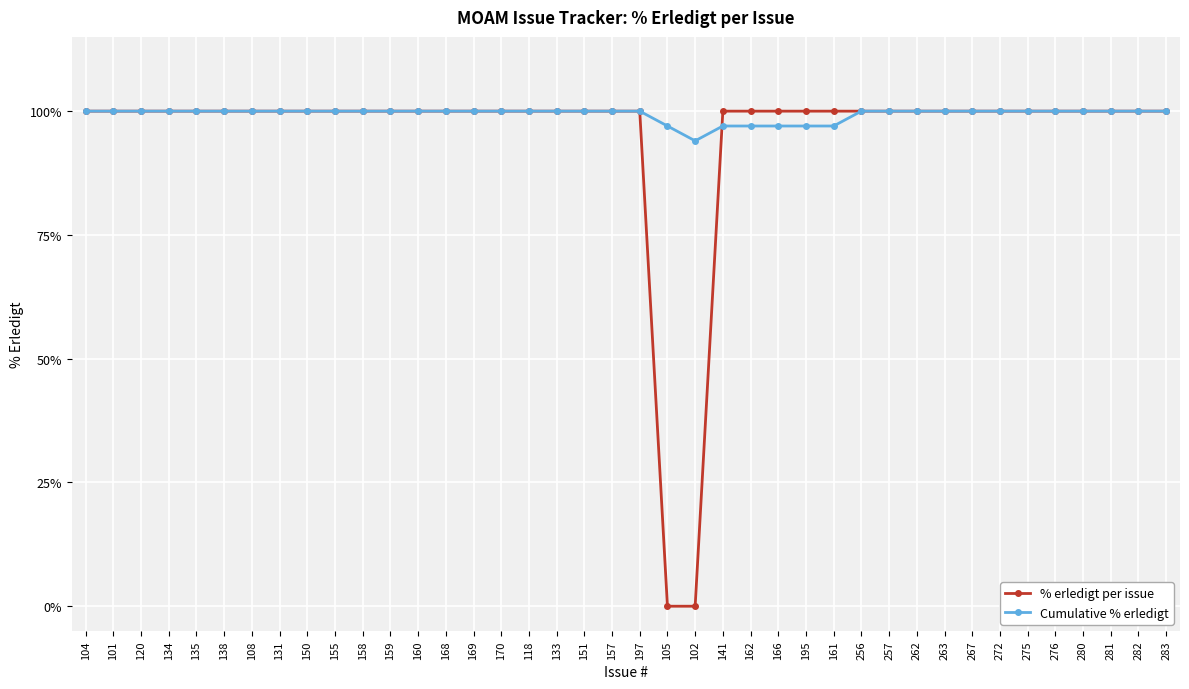

What is the average value of the Cumulative % erledigt series?

99